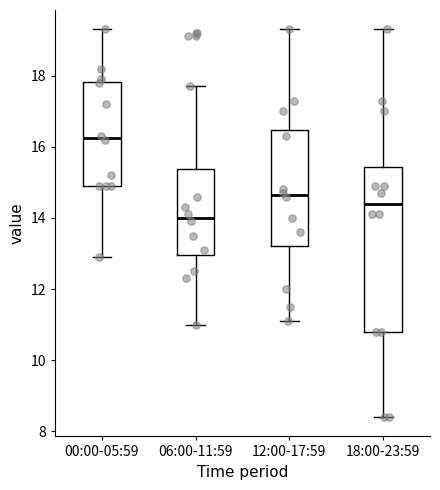

Which box has the lowest median line?

06:00-11:59